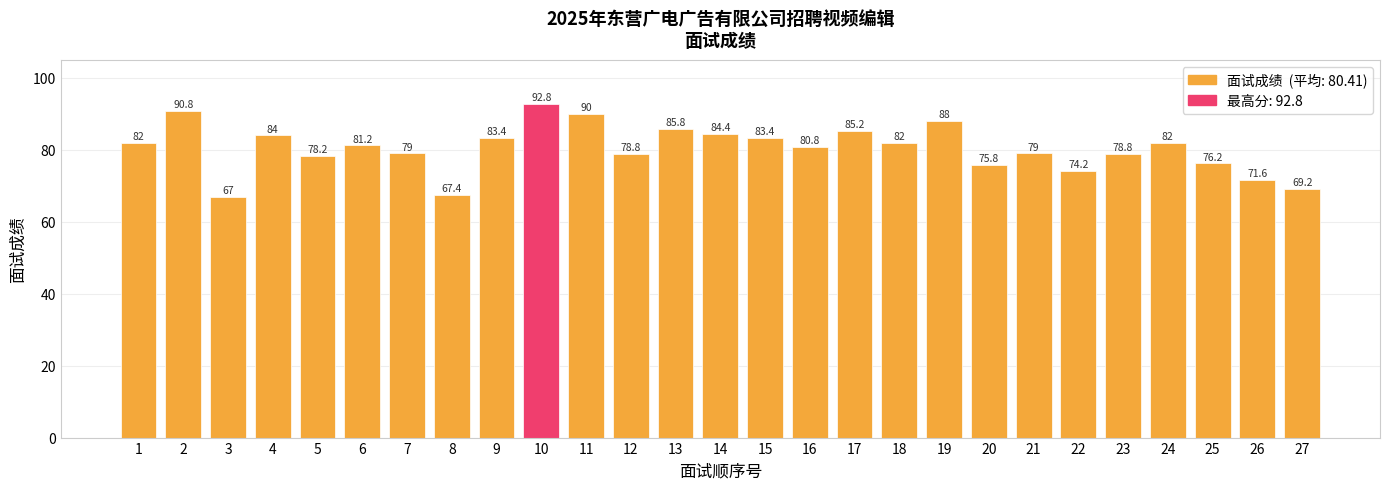

True or false: the data shows 126.7 at 17.

False